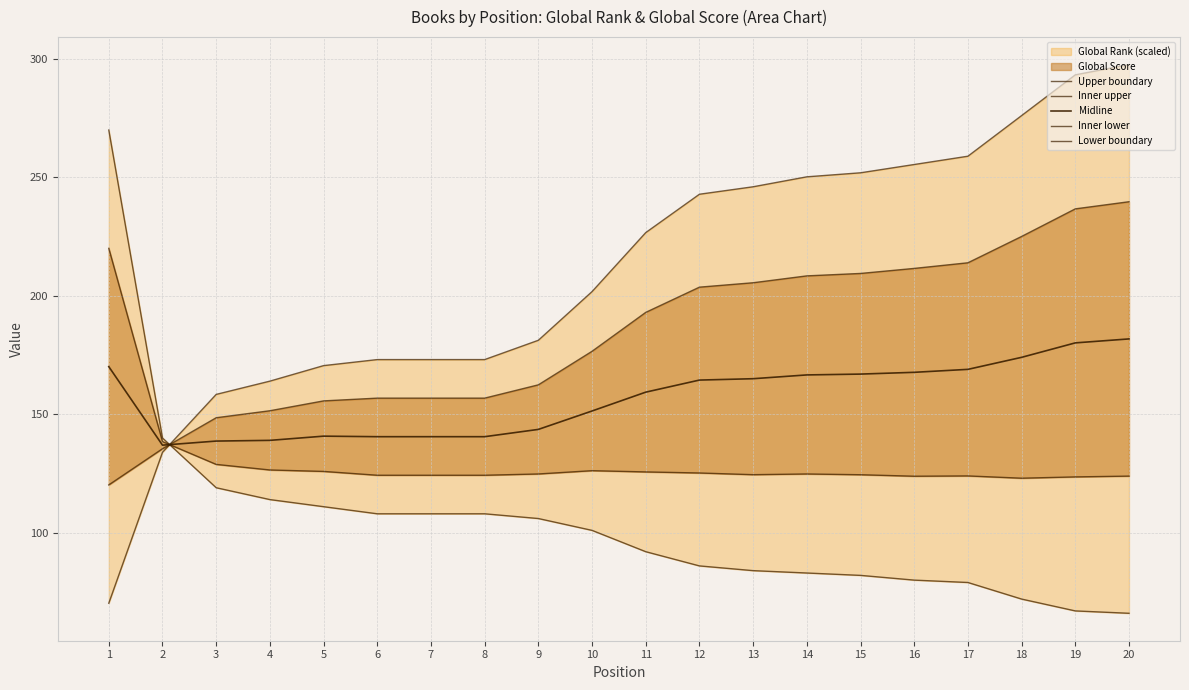

Reading left to right, list all the values displayed in this chart.

Upper boundary: 70.2	133.9	158.4	164.0	170.6	173.1	173.1	173.1	181.2	201.8	226.7	242.9	246.1	250.2	251.9	255.4	258.9	276.1	293.3	297.6
Inner upper: 120.2	135.5	148.6	151.5	155.7	156.8	156.8	156.8	162.4	176.6	193.0	203.7	205.5	208.4	209.5	211.6	214.0	225.1	236.7	239.7
Midline: 170.1	137.0	138.7	139.0	140.8	140.6	140.6	140.6	143.6	151.4	159.3	164.4	165.0	166.6	167.0	167.7	169.0	174.1	180.2	181.8
Inner lower: 220.1	138.5	128.8	126.5	125.9	124.3	124.3	124.3	124.8	126.2	125.7	125.2	124.5	124.8	124.5	123.9	124.0	123.0	123.6	123.9
Lower boundary: 270.0	140.0	119.0	114.0	111.0	108.0	108.0	108.0	106.0	101.0	92.0	86.0	84.0	83.0	82.0	80.0	79.0	72.0	67.0	66.0